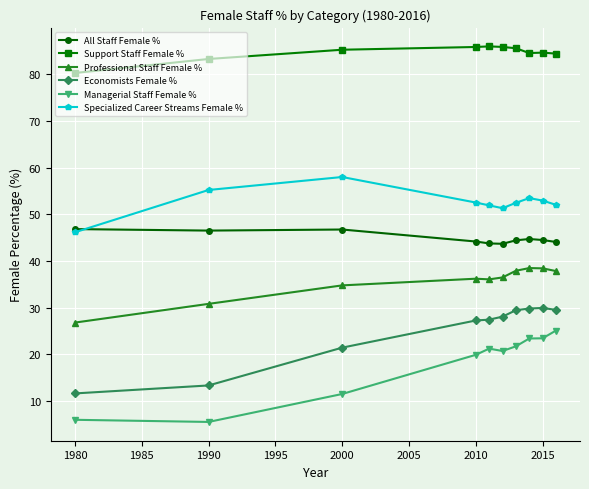

What is the value of the Specialized Career Streams Female % point at the 2nd from the left?

55.2